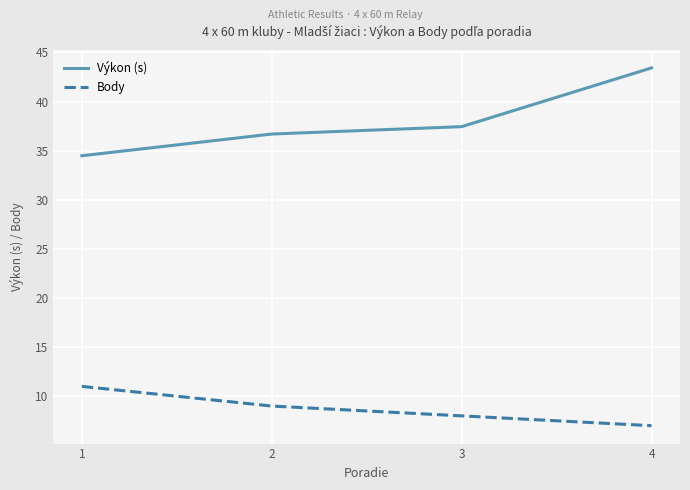

What is the minimum value shown in the chart?

7.0